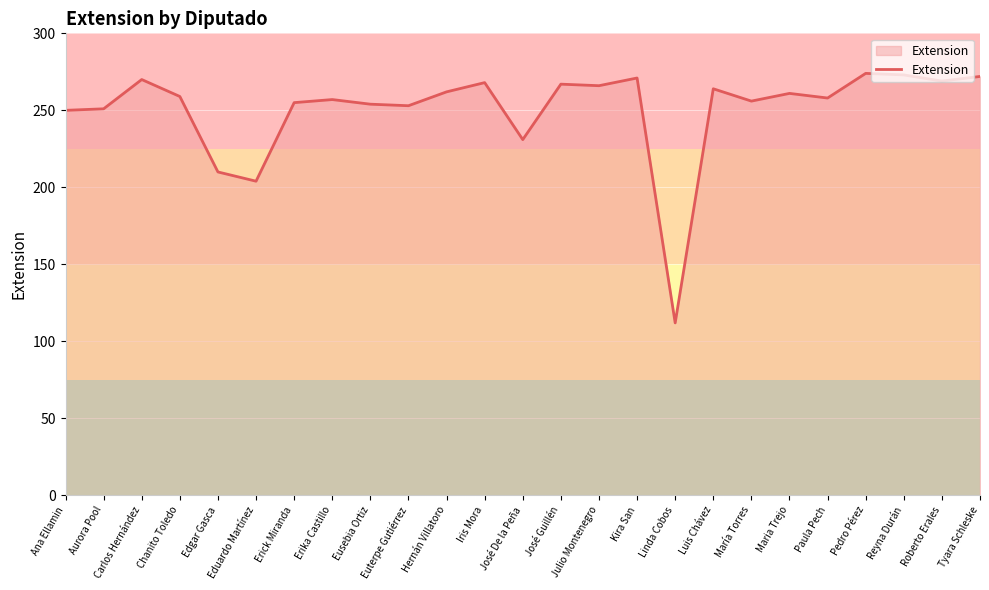

Does the chart have visible grid lines?

Yes